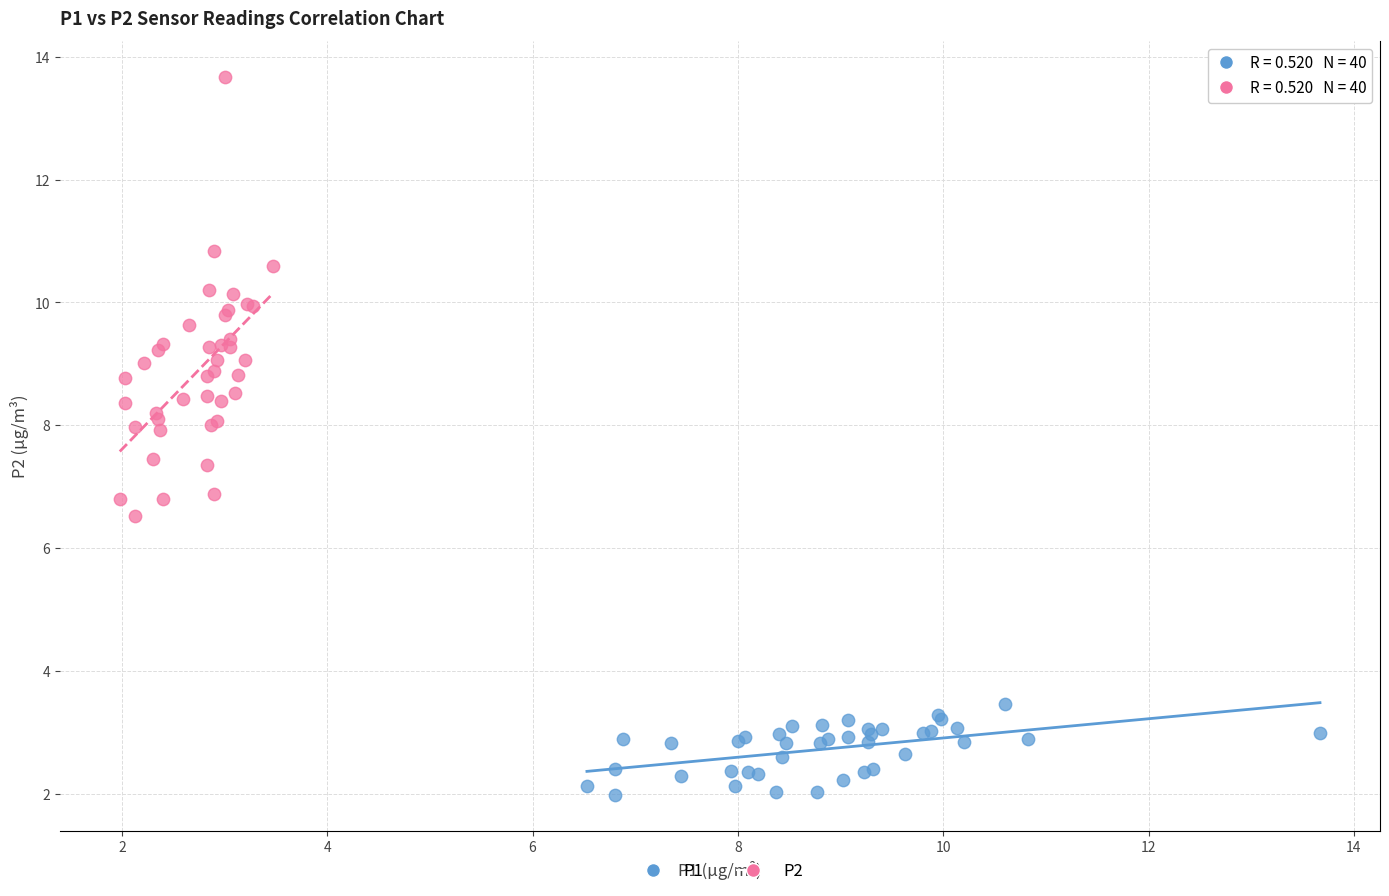

Which series reaches the maximum Y coordinate?

P2